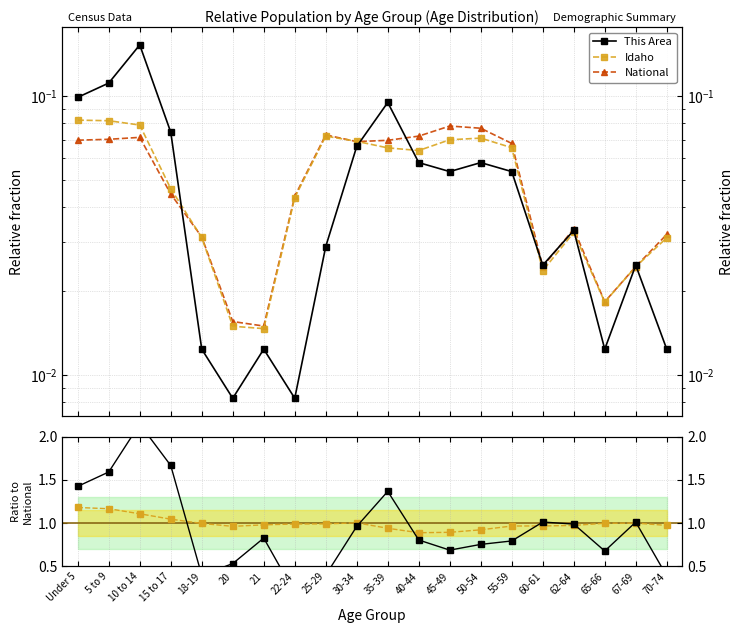

What is the label of the 15th point from the right?

20